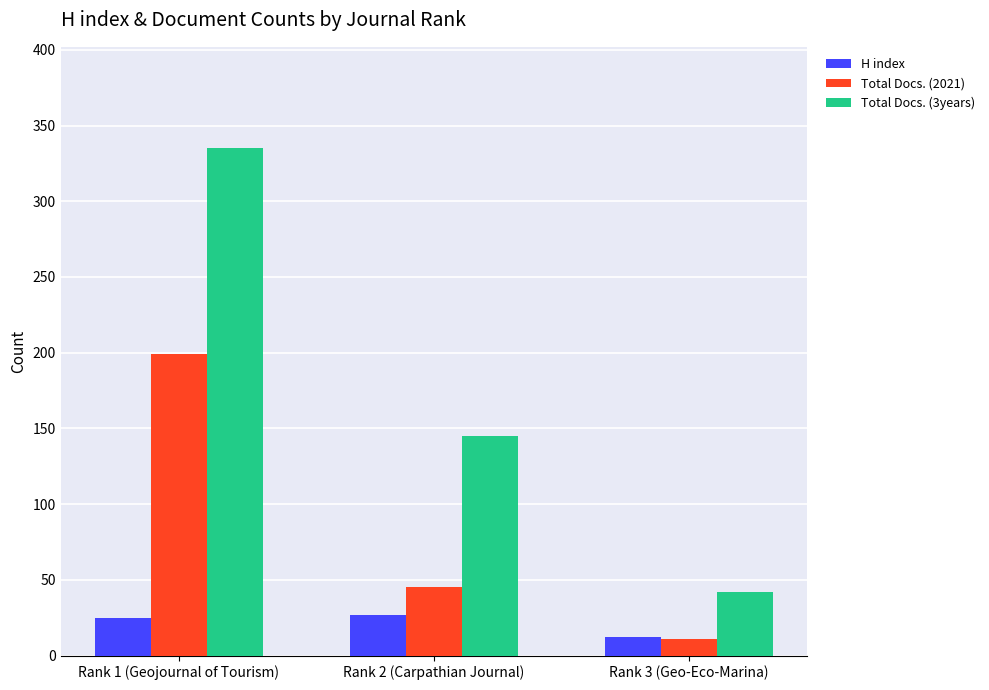

What is the value of the Total Docs. (3years) bar at the 1st from the left?

335